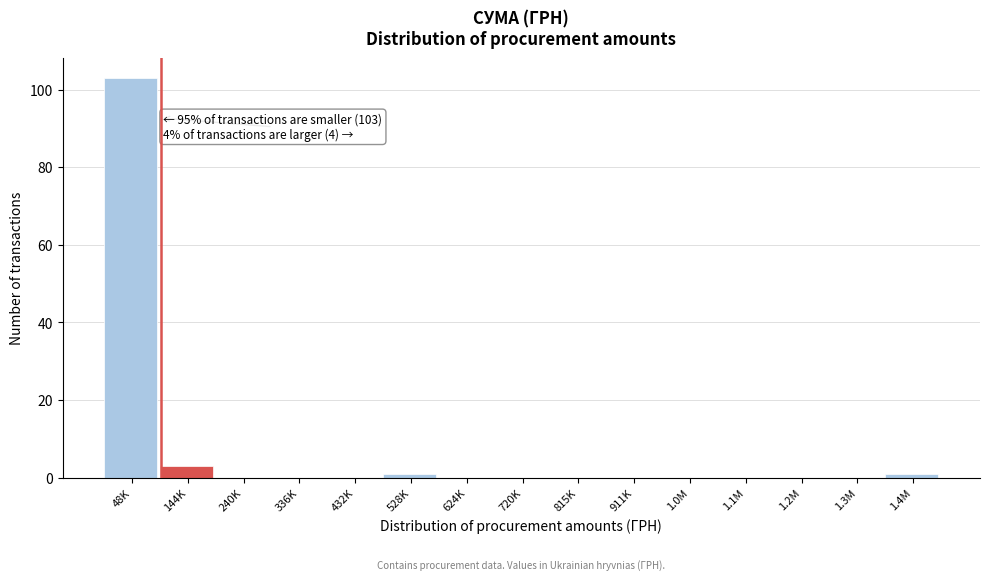

Reading left to right, transcribe all the data shown in this chart.

48K=103	144K=3	240K=0	336K=0	432K=0	528K=1	624K=0	720K=0	815K=0	911K=0	1.0M=0	1.1M=0	1.2M=0	1.3M=0	1.4M=1